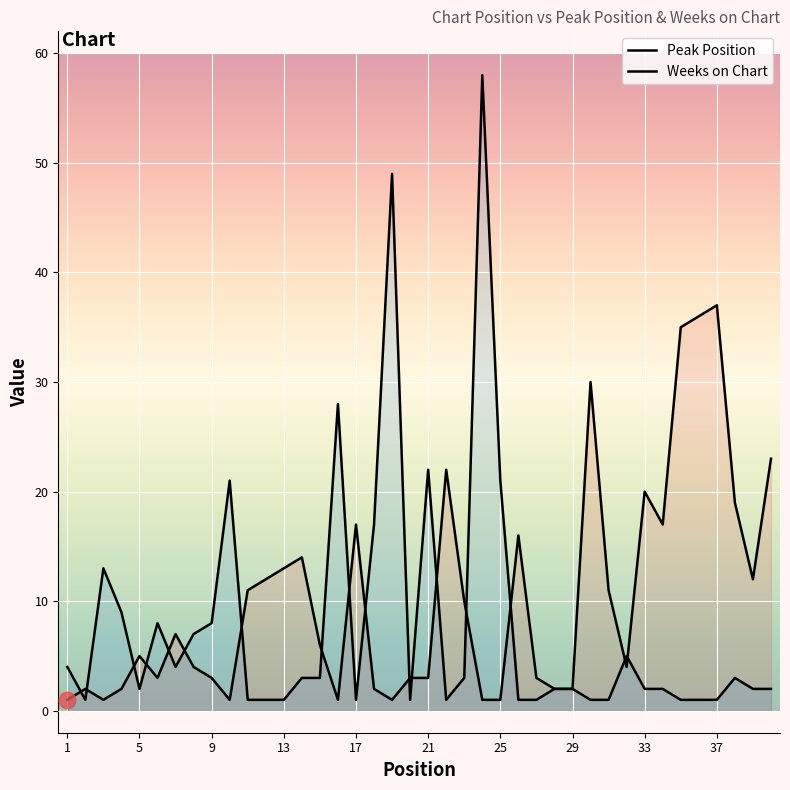

Which category has the lowest value across all series?

1